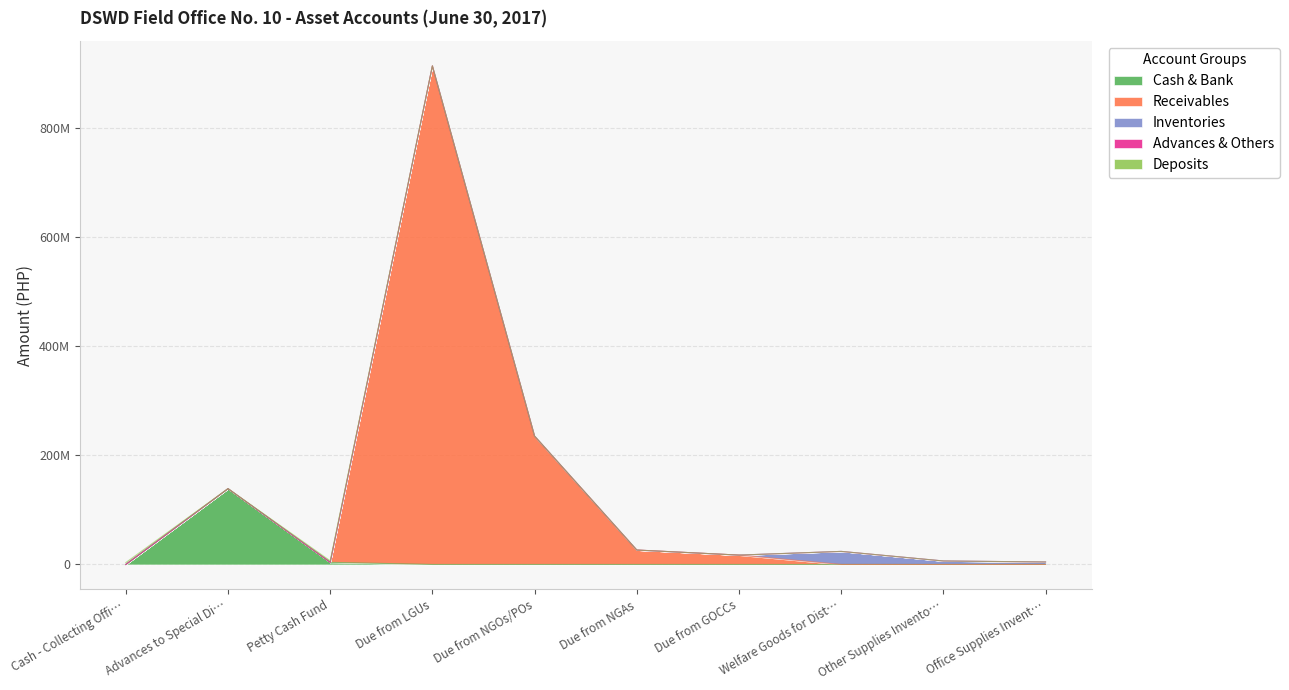

At which category is the sum across all series the highest?

Due from LGUs